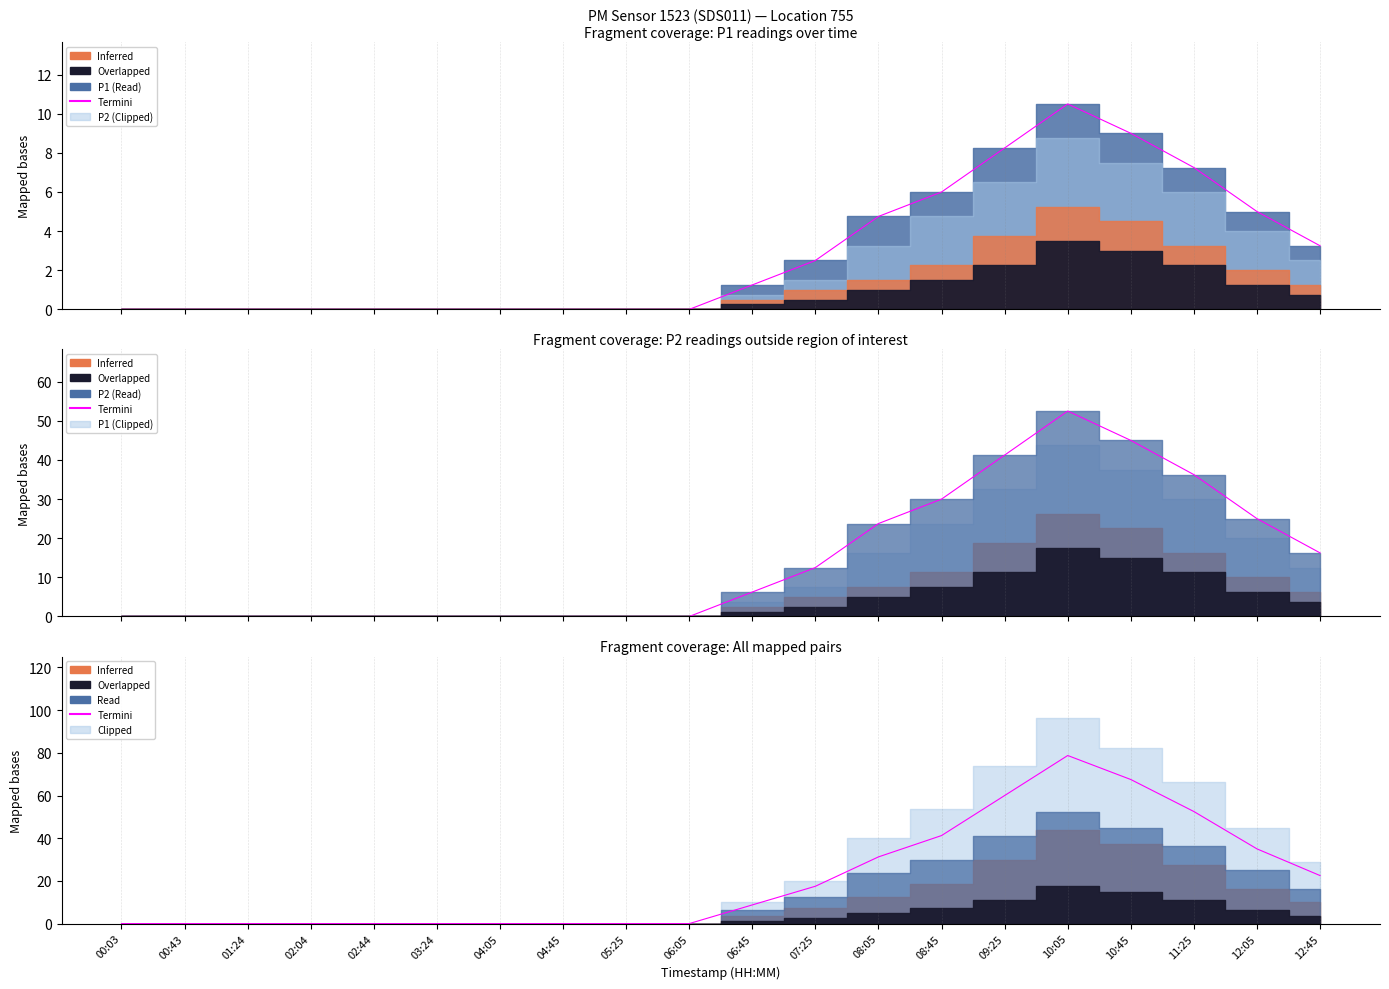

Reading left to right, extract all data points from this chart.

0.0	0.0	0.0	0.0	0.0	0.0	0.0	0.0	0.0	0.0	8.8	17.5	31.2	41.2	60.0	78.8	67.5	52.5	35.0	22.5